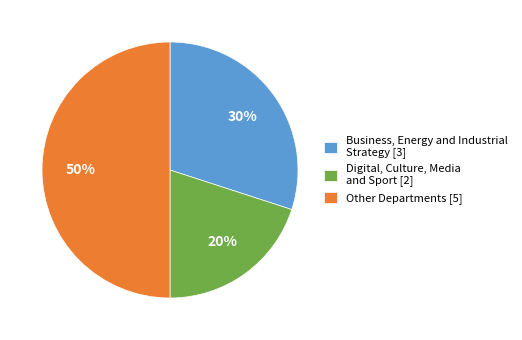

To the nearest percent, what percentage of the pie is Digital, Culture, Media and Sport [2]?

20%